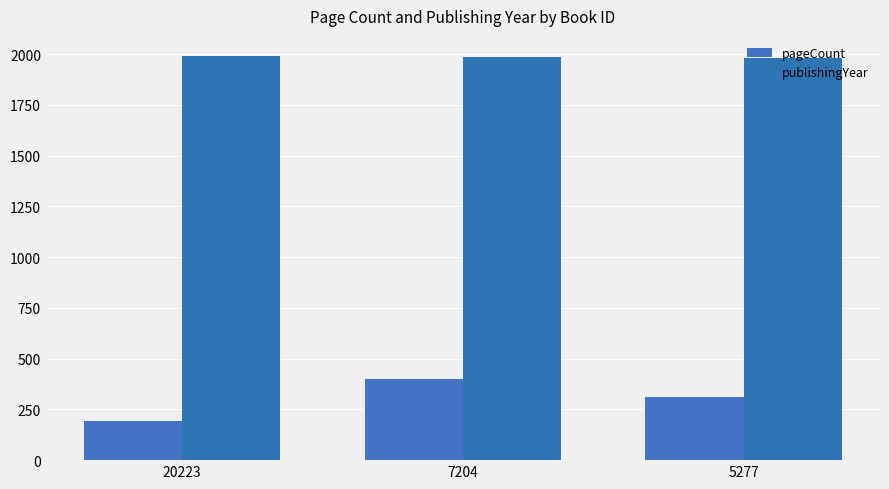

What are all the series names shown in the legend?

pageCount, publishingYear